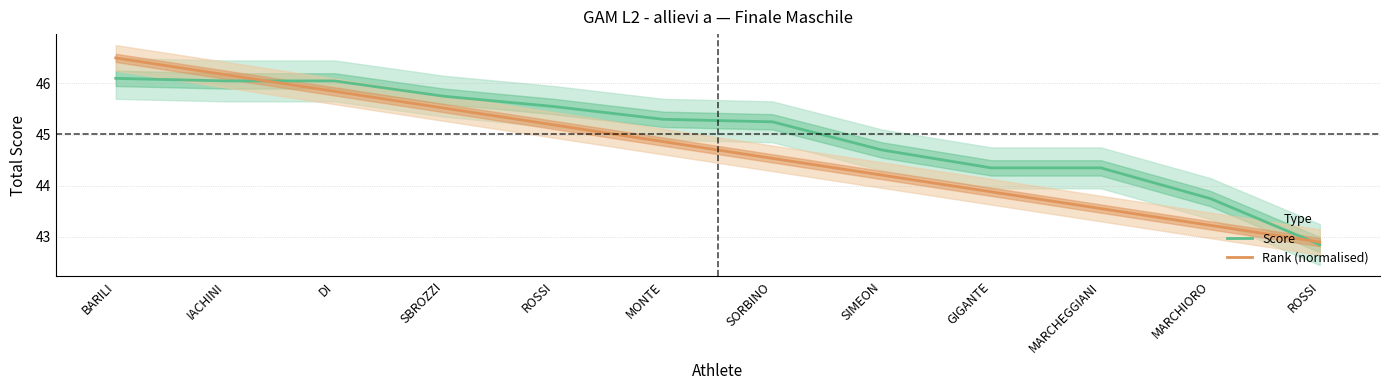

At how many categories does at least one series exceed 43?

11